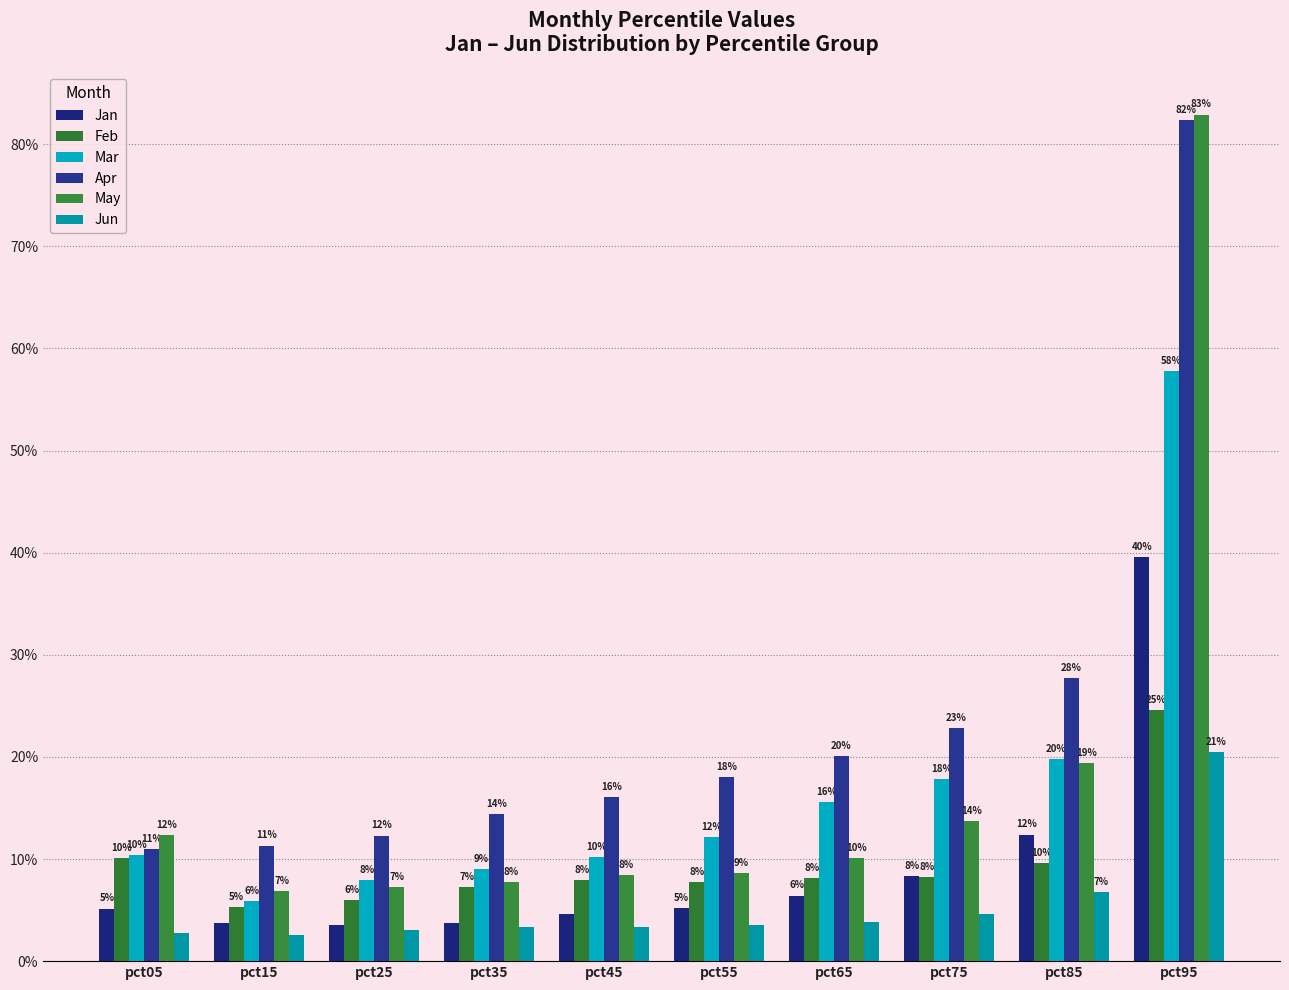

Is it true that Jan equals 0.3 at pct95?

False